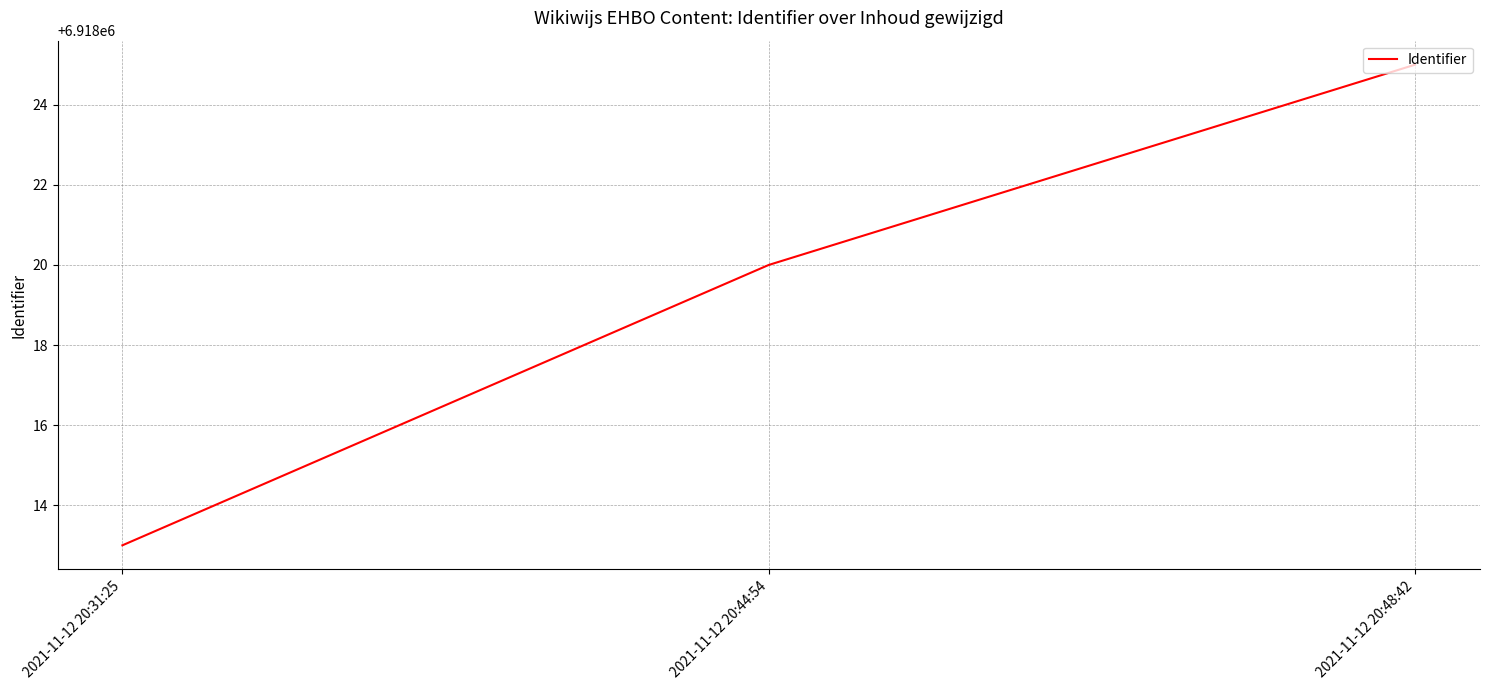

What is the difference between the values at 2021-11-12 20:31:25 and 2021-11-12 20:44:54?

7